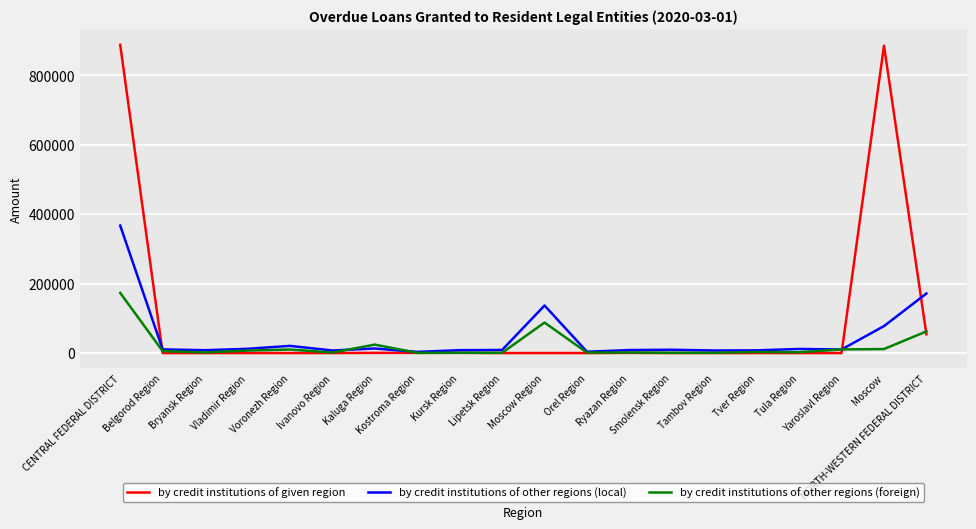

True or false: by credit institutions of other regions (local) and by credit institutions of given region cross at least once.

True